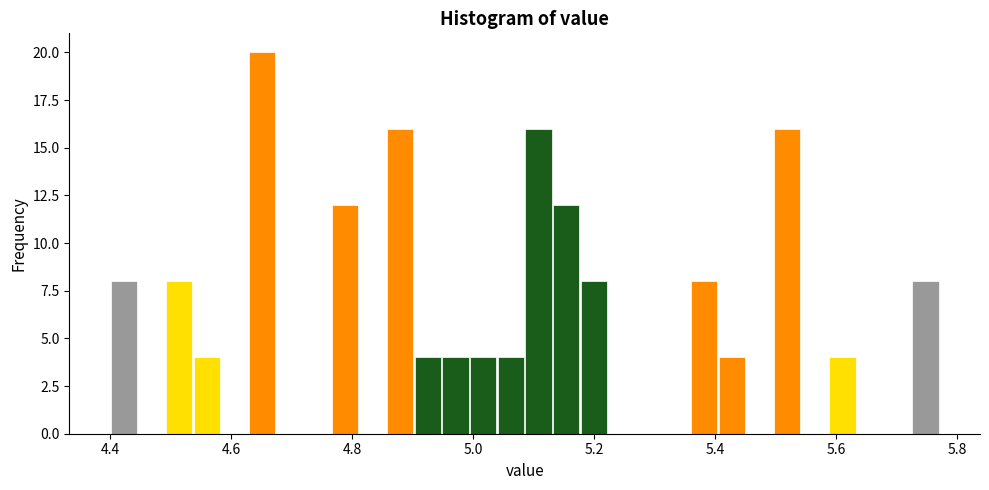

Around what value on the x-axis is the tallest bar? Give the approximate position of its centre, as read against the axis.

4.66